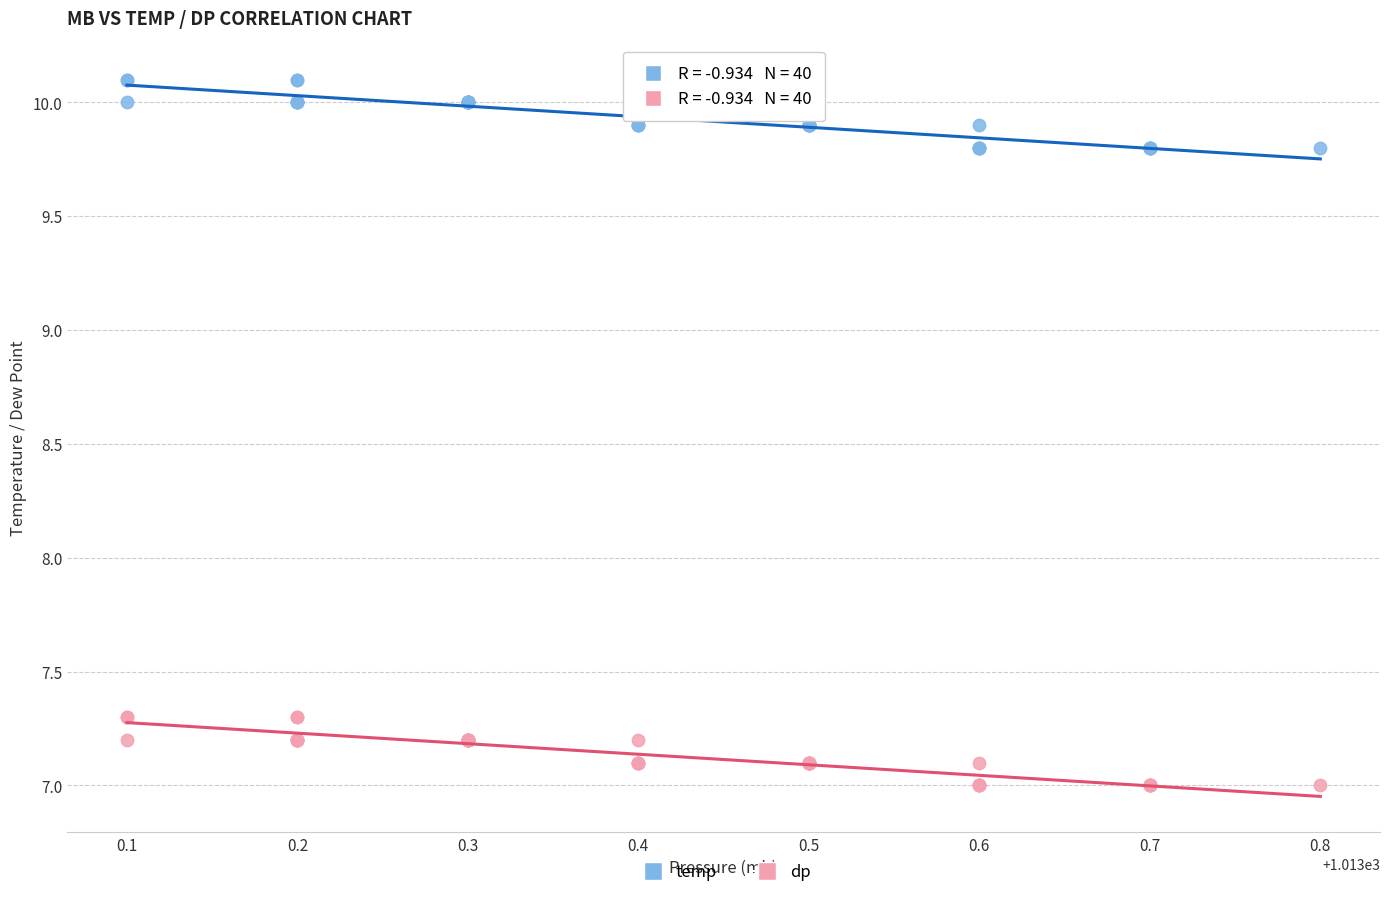

Which series reaches the maximum Y coordinate?

temp